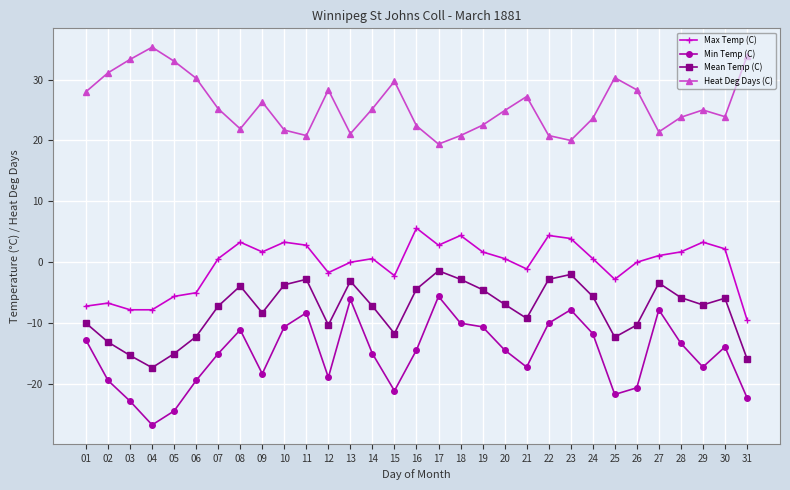

How many lines are shown in the chart?

4